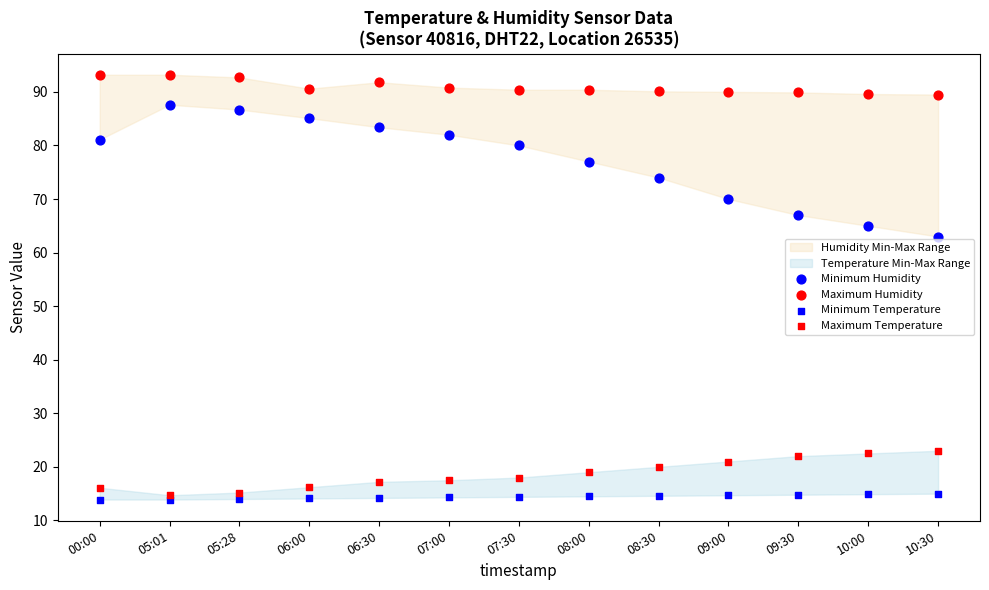

Which series contains the lowest Y value?

Minimum Temperature